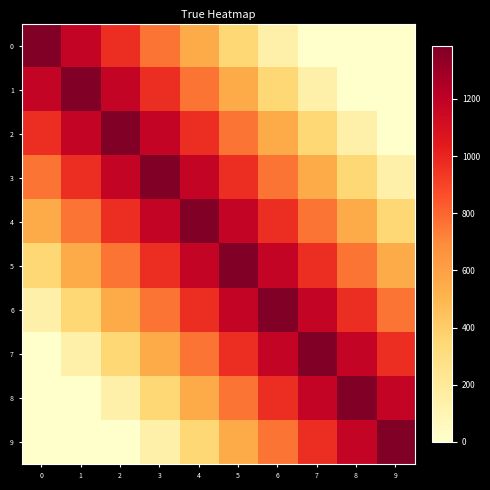

How many categories are shown in the chart?

10